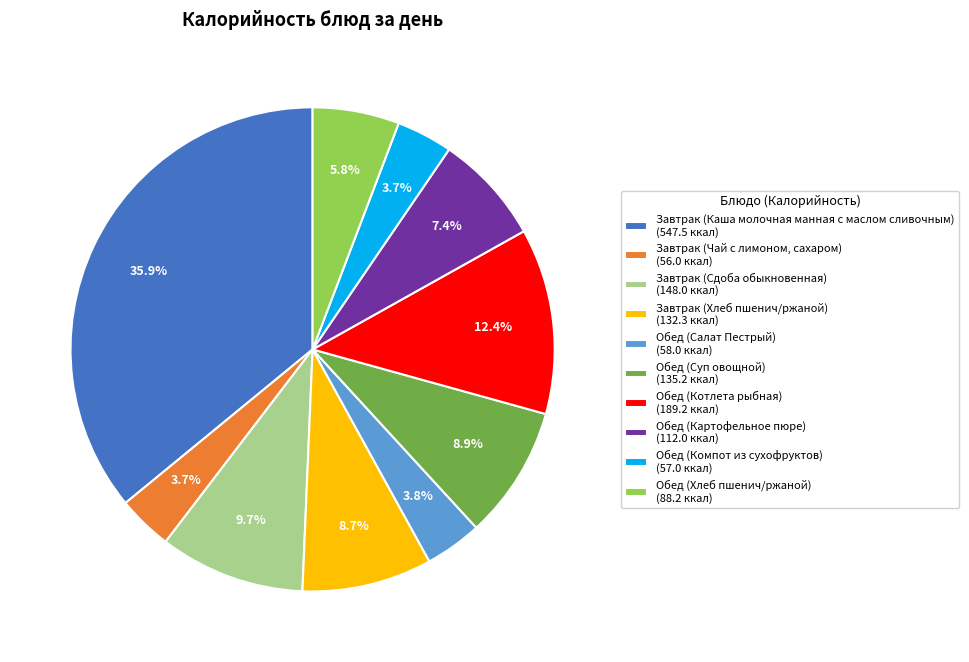

Is there a majority slice in this chart?

No